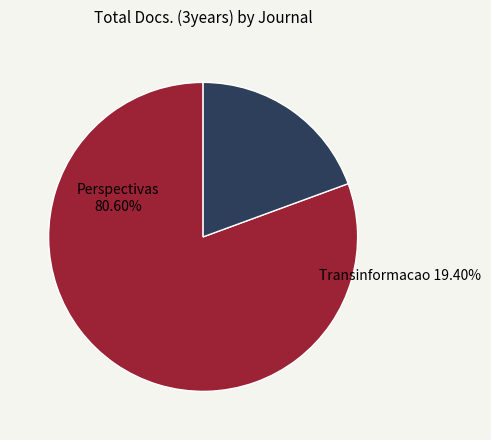

True or false: Perspectivas em Ciencia da Informacao accounts for 81% of the total.

True